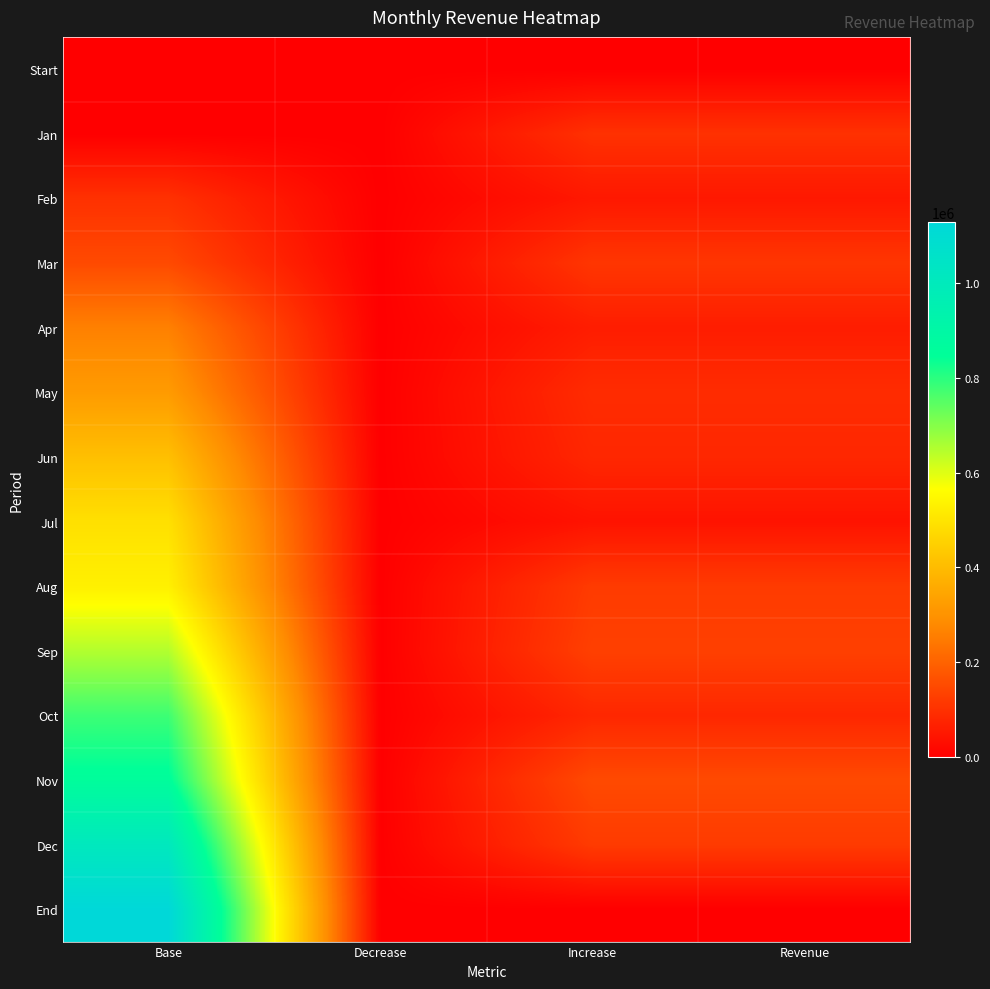

Rank the series by their maximum value, from lowest to highest.

Start, Jan, Feb, Mar, Apr, May, Jun, Jul, Aug, Sep, Oct, Nov, Dec, End